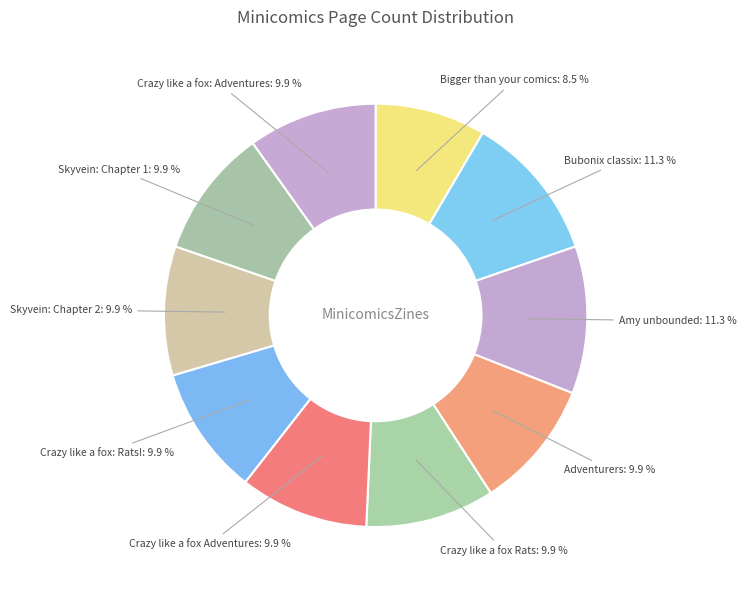

Is there any slice that represents more than half of the pie?

No